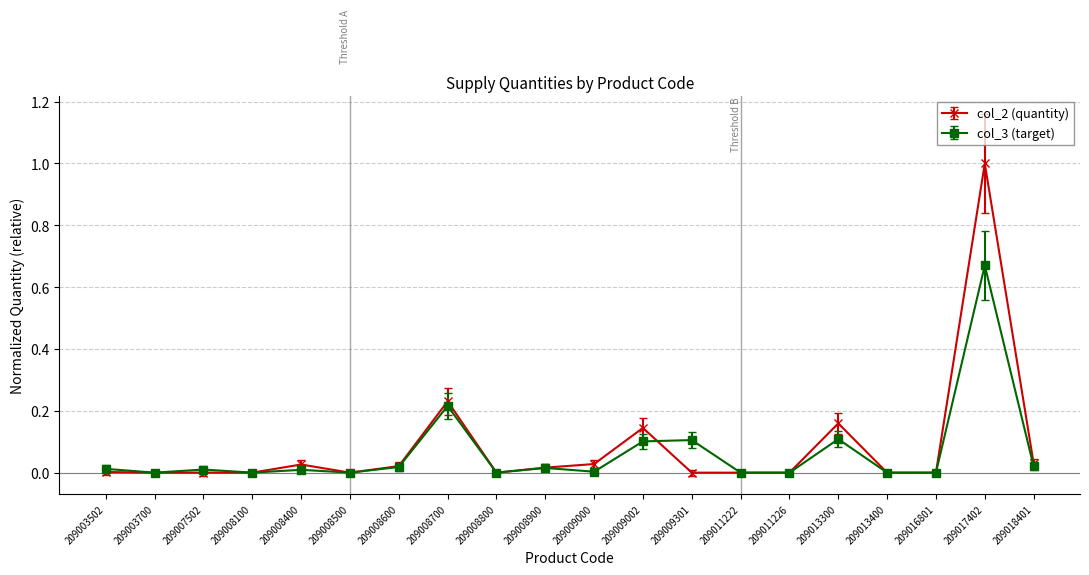

Which category has the highest value across all series?

209017402